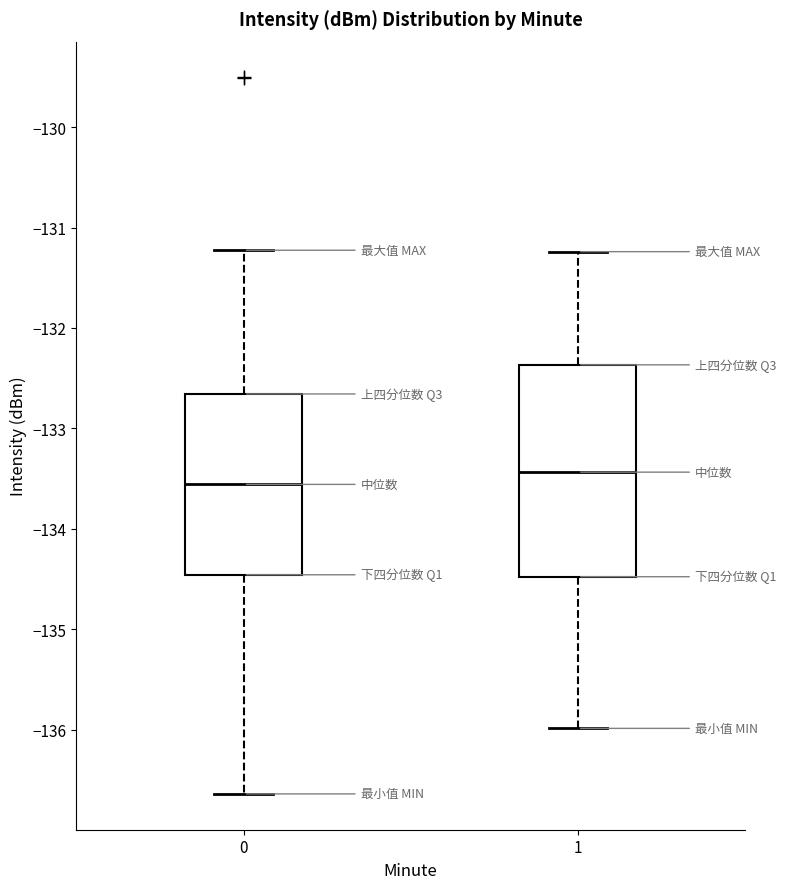

Which box is the tallest, from its lower edge to its upper edge?

1